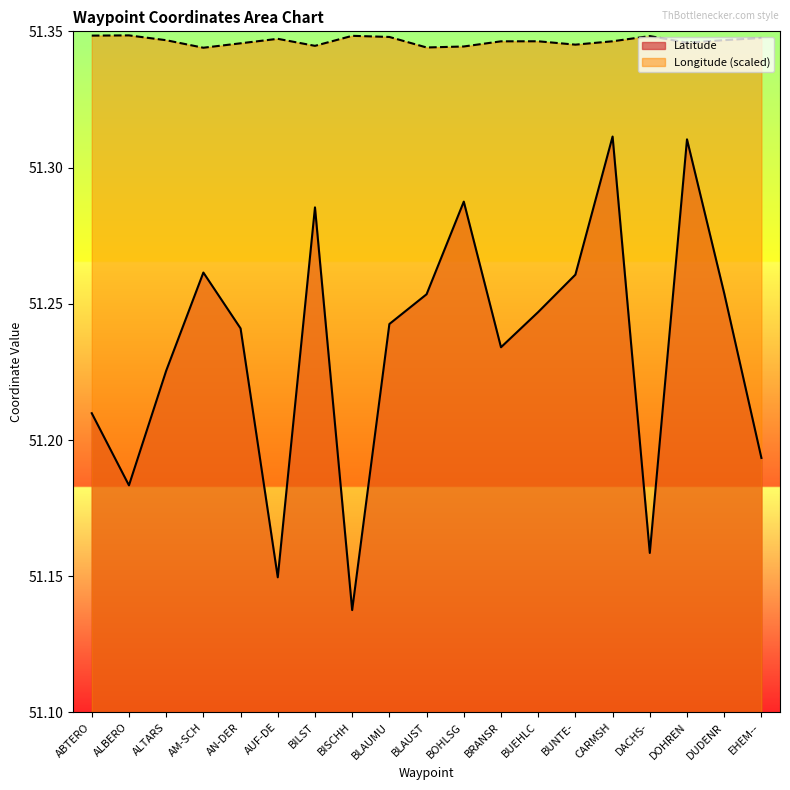

What is the maximum value shown in the chart?

51.3